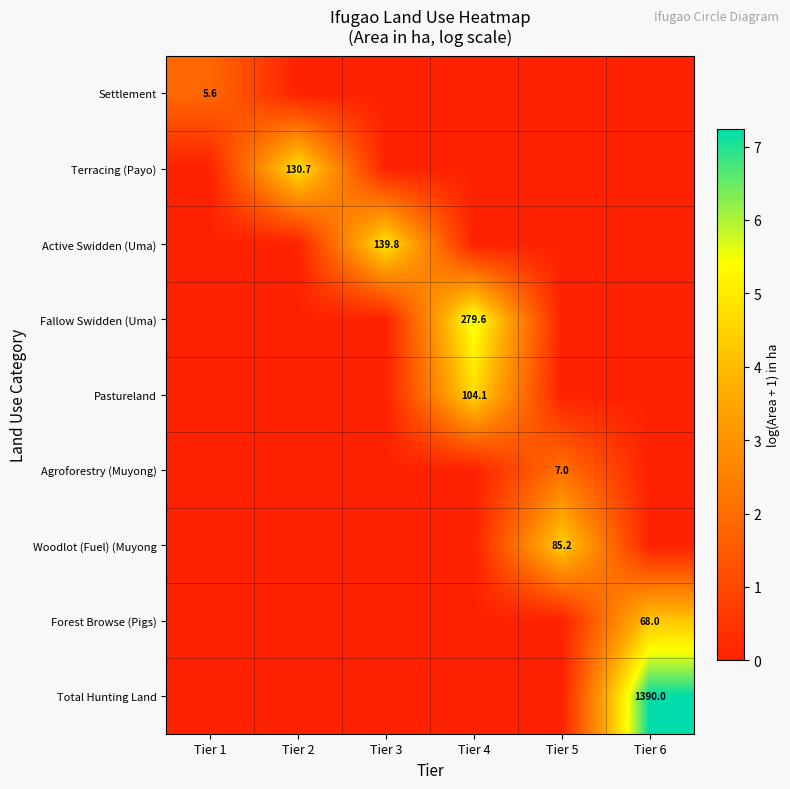

The Terracing (Payo) series shows 0.0 at Tier 3. True or false?

True